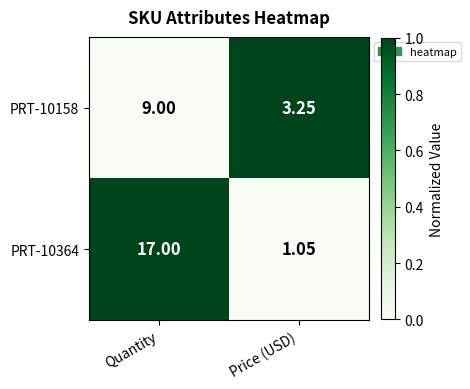

Is the value of PRT-10364 at Price (USD) greater than the value of PRT-10158 at Quantity?

No